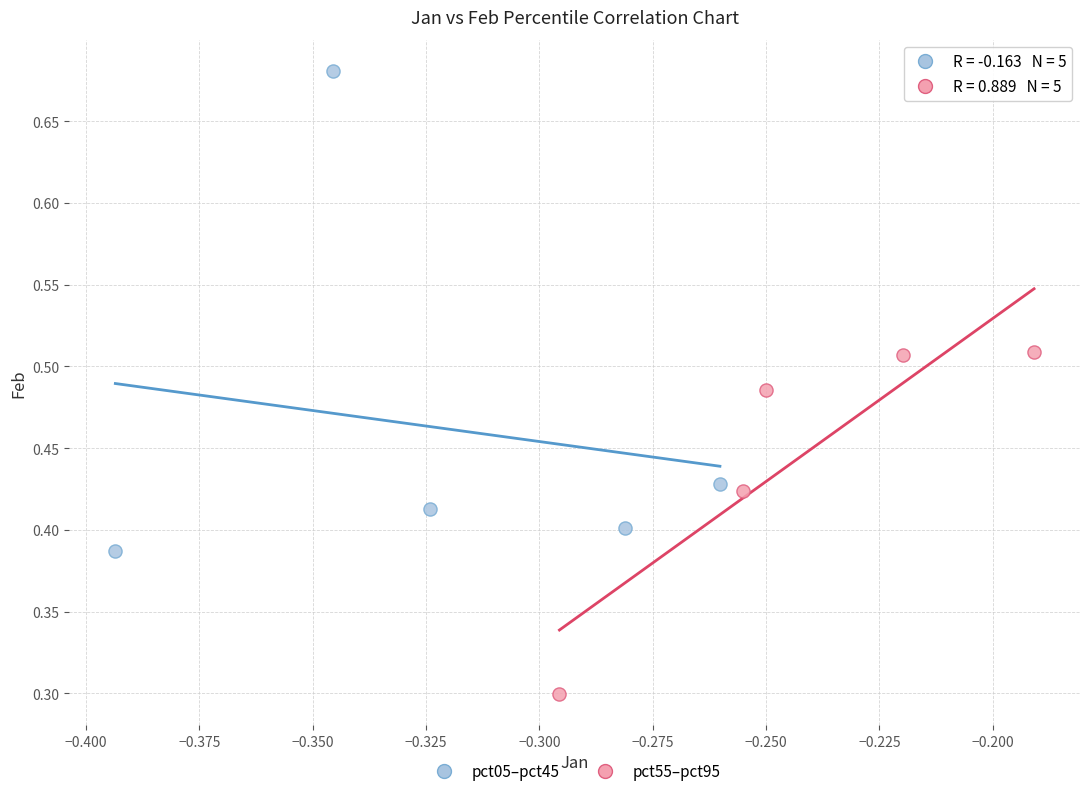

Which series contains the highest Y value?

pct05–pct45